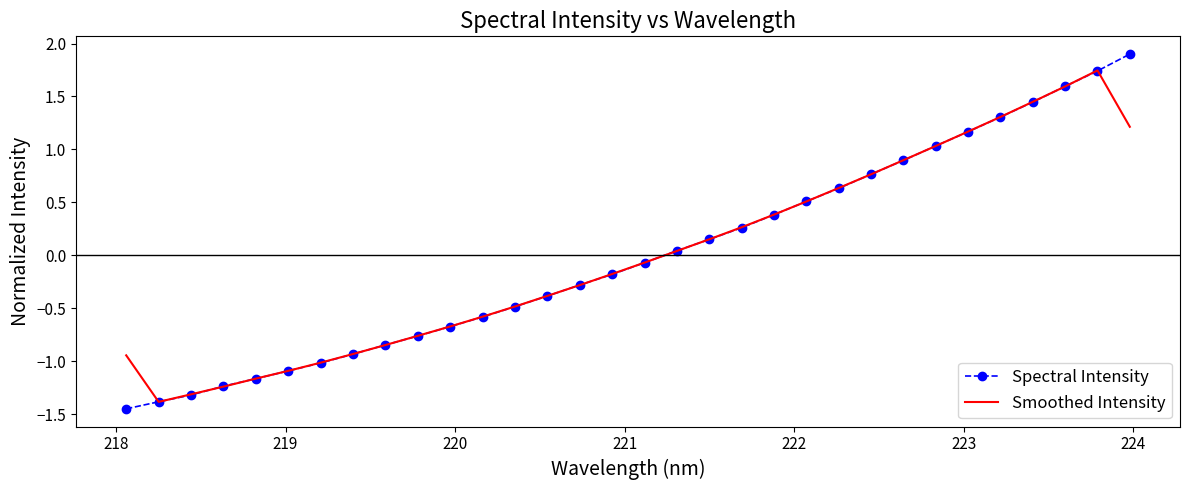

Count the number of categories in the chart.

32